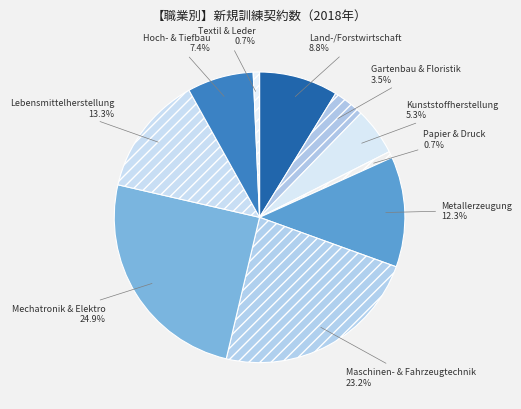

What is the largest slice in the pie chart?

Mechatronik & Elektro